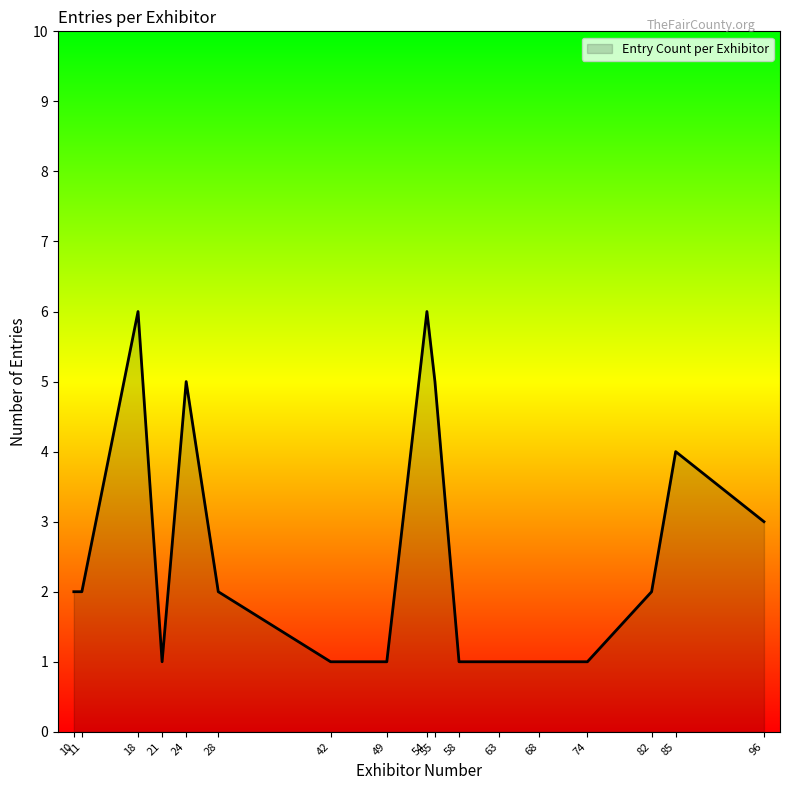

What is the greatest value displayed?

6